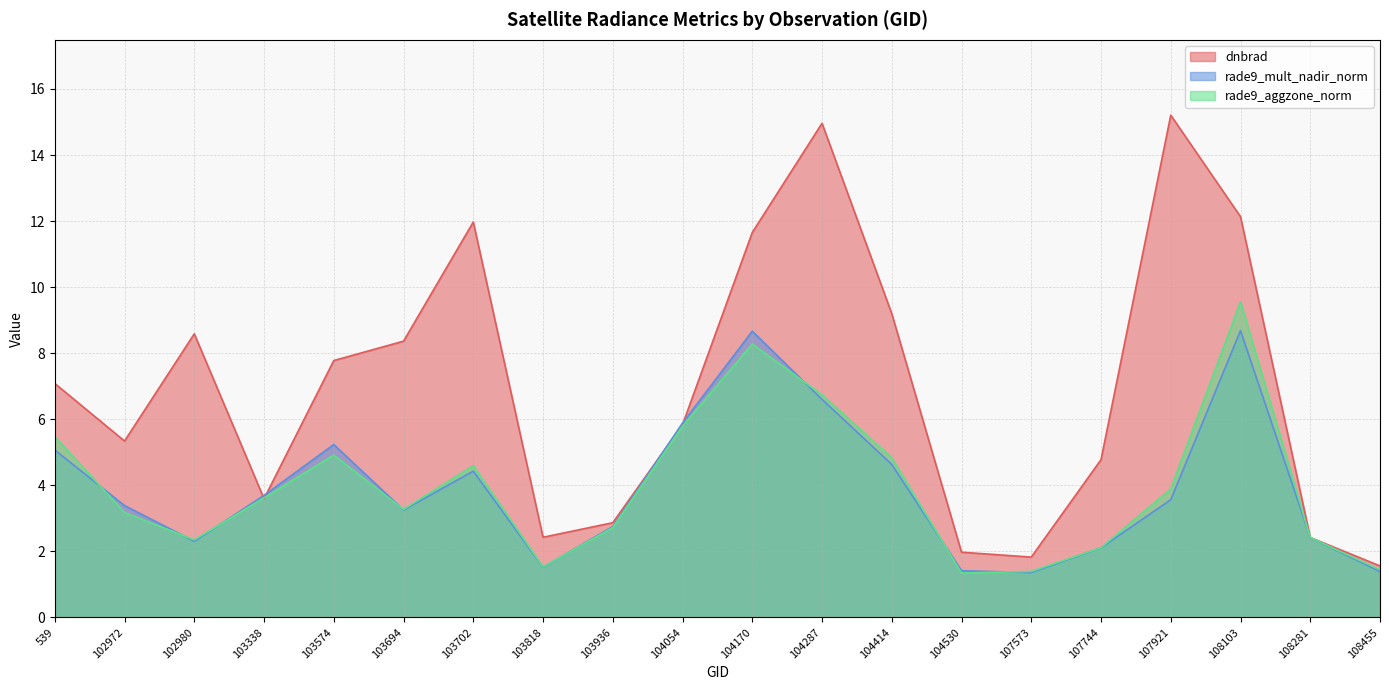

Rank the series by their maximum value, from highest to lowest.

dnbrad, rade9_aggzone_norm, rade9_mult_nadir_norm